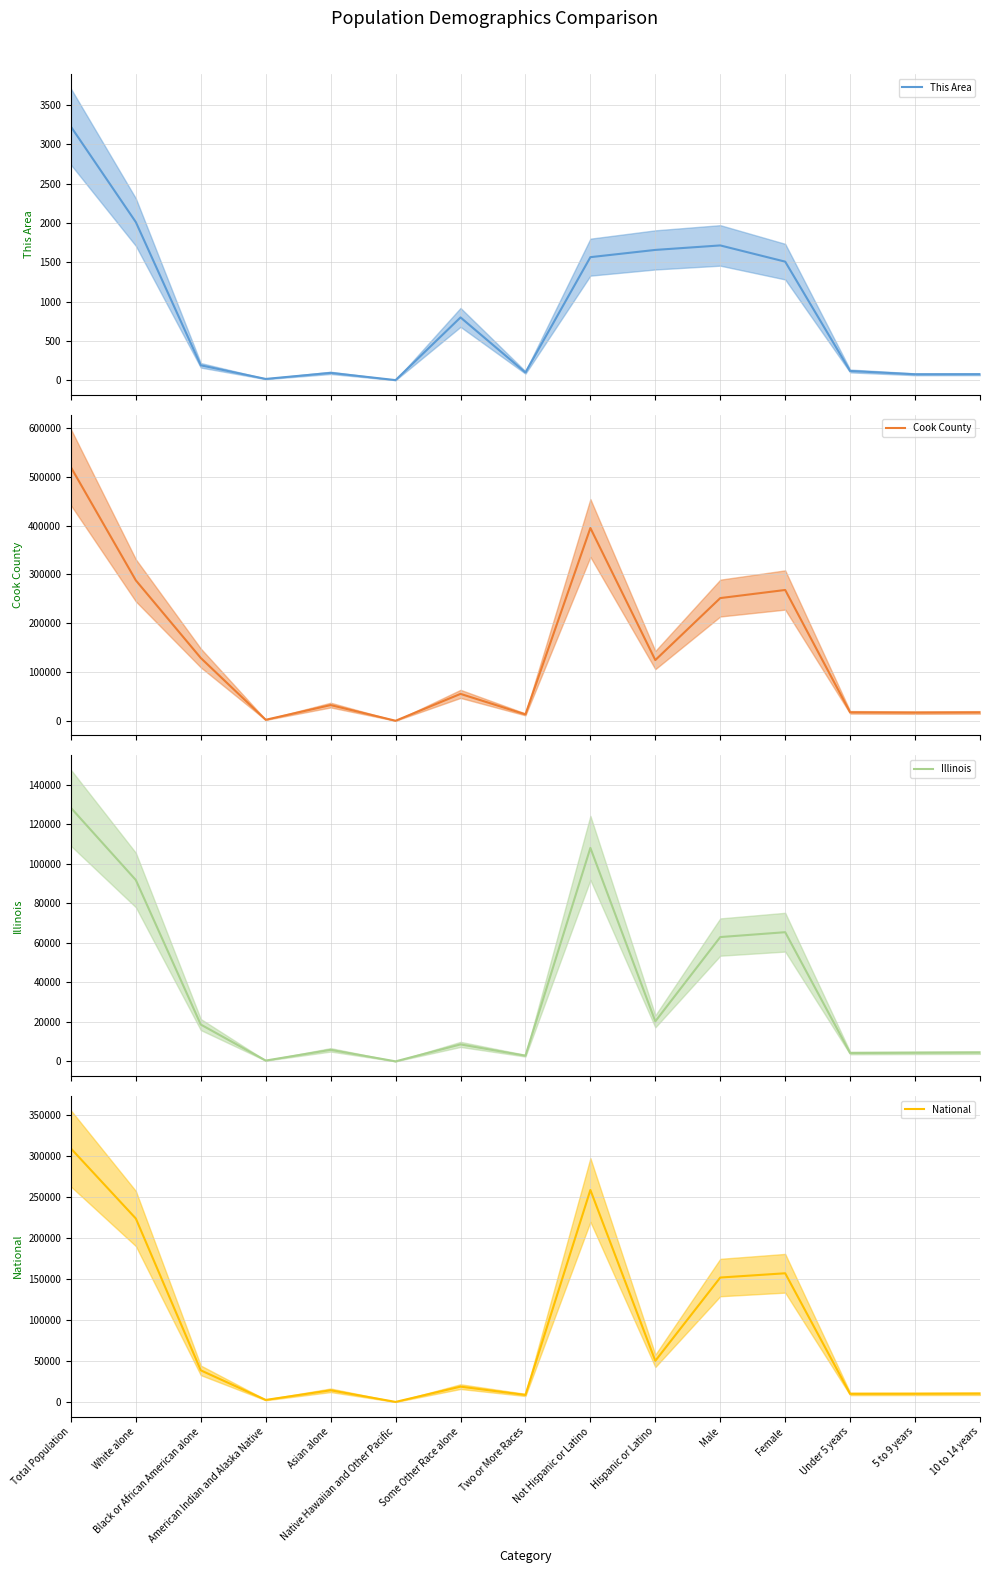

Count the number of categories in the chart.

15